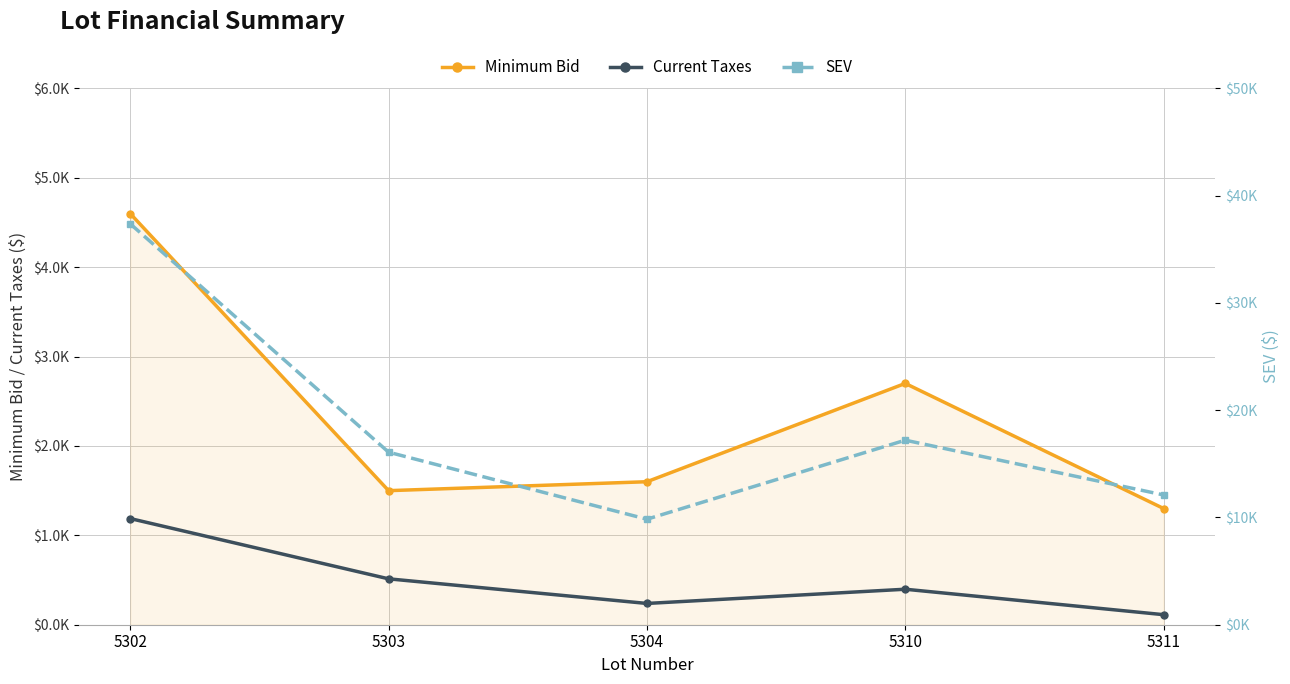

What is the difference between the Current Taxes values at 5302 and 5303?

674.4